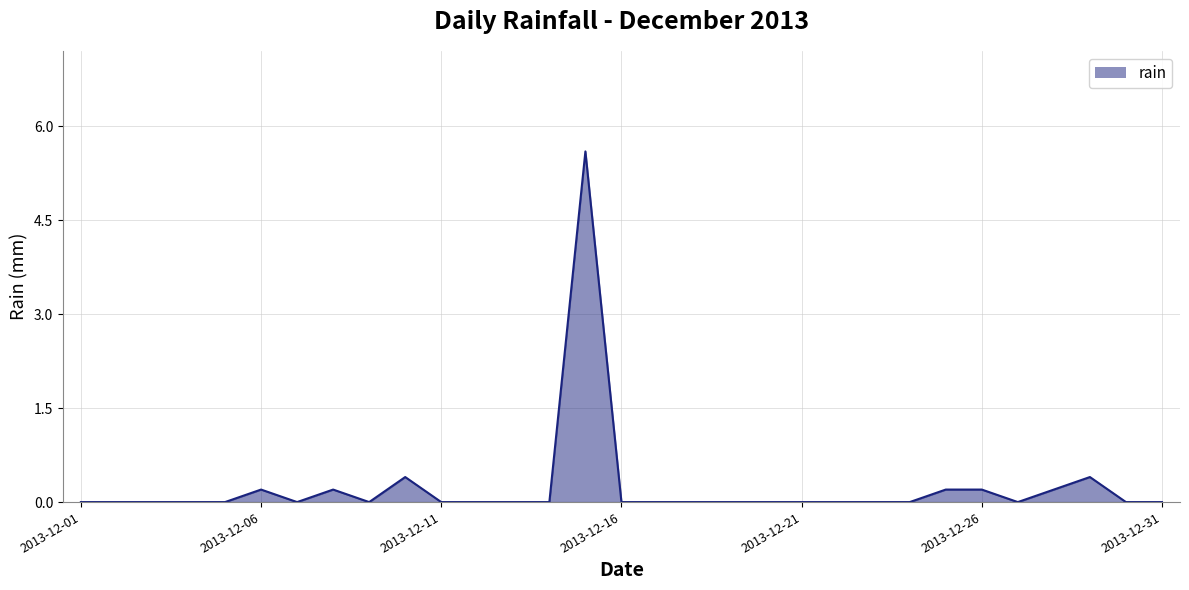

Where is the data nearest to the value 2?

2013-12-10